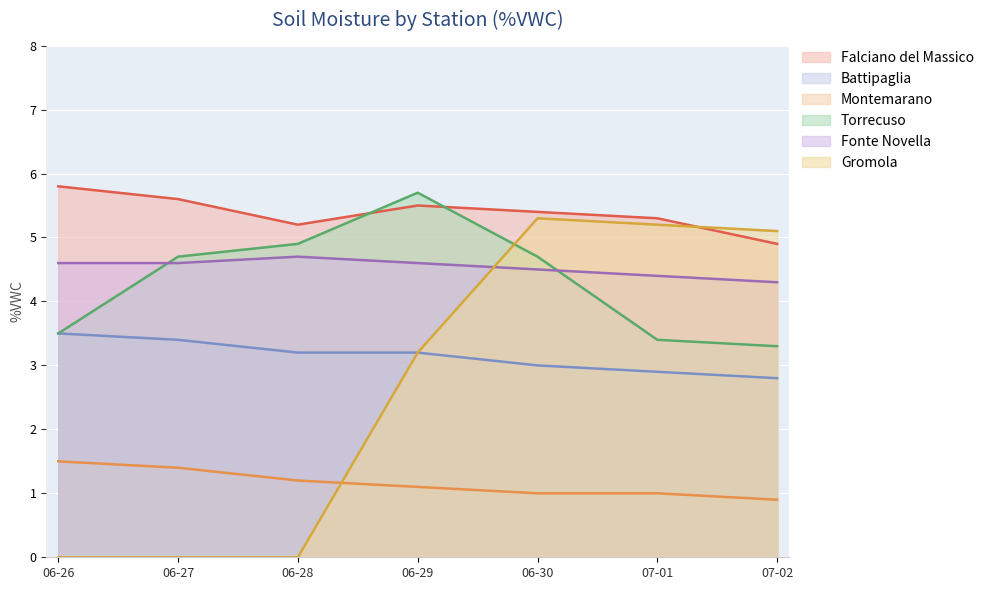

What is the total value across all series at 06-27?

19.7